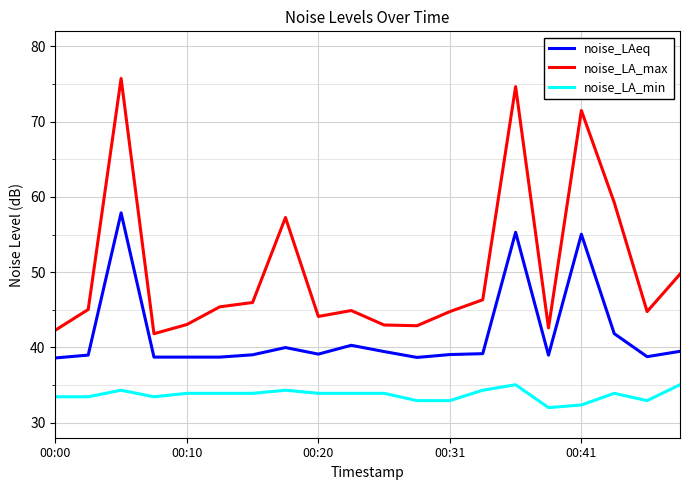

Which series has the widest spread of values?

noise_LA_max